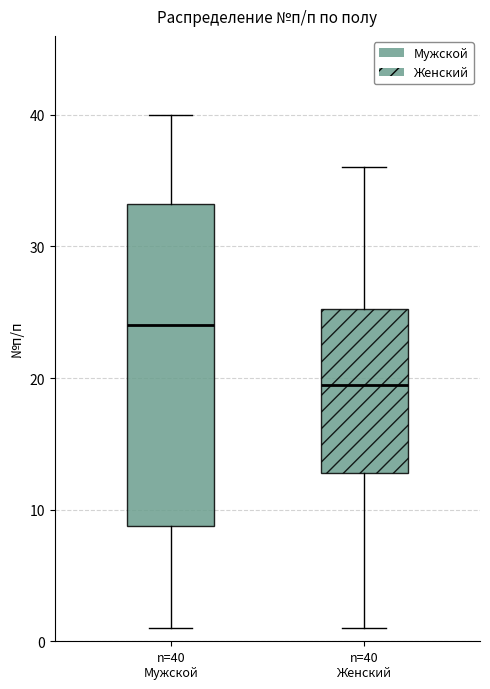

Reading left to right, transcribe this box plot: for each box, give where its median line is, the range the box spans, and where its two whiskers end, as read against the y-axis. The values are not printed on the chart, so give them approximately, as read against the axis.

n=40 Мужской: median 24, box 9 to 33, whiskers 1 to 40
n=40 Женский: median 20, box 13 to 25, whiskers 1 to 36